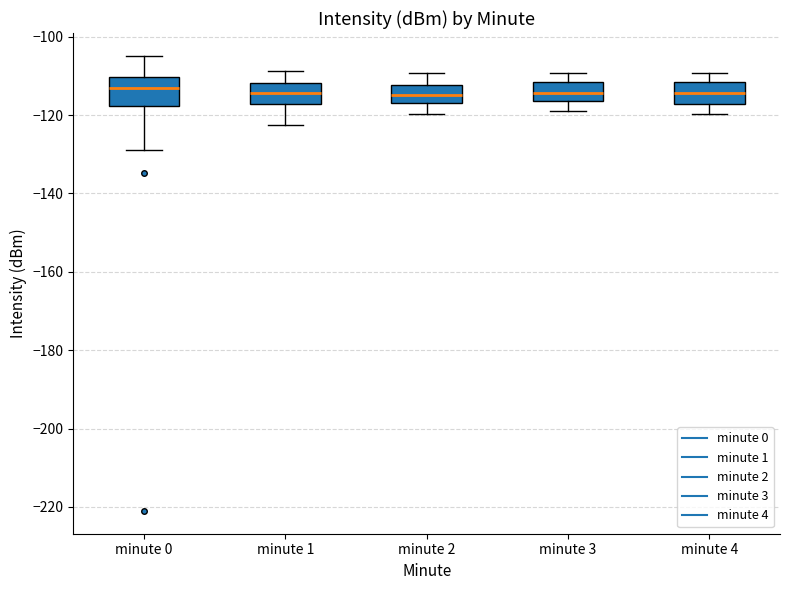

Reading left to right, transcribe this box plot: for each box, give where its median line is, the range the box spans, and where its two whiskers end, as read against the y-axis. The values are not printed on the chart, so give them approximately, as read against the axis.

minute 0: median -114, box -118 to -110, whiskers -128 to -104
minute 1: median -114, box -118 to -112, whiskers -122 to -108
minute 2: median -114, box -118 to -112, whiskers -120 to -110
minute 3: median -114, box -116 to -112, whiskers -118 to -110
minute 4: median -114, box -118 to -112, whiskers -120 to -110